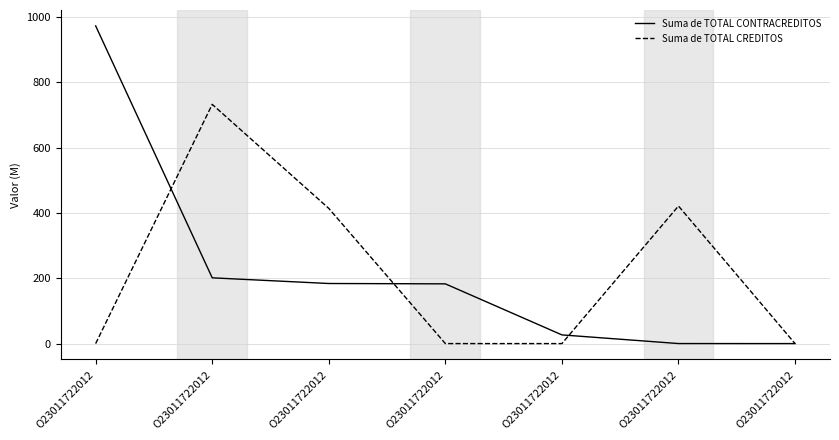

What is the difference between the Suma de TOTAL CONTRACREDITOS values at O23011722012 and O23011722012?

26600000